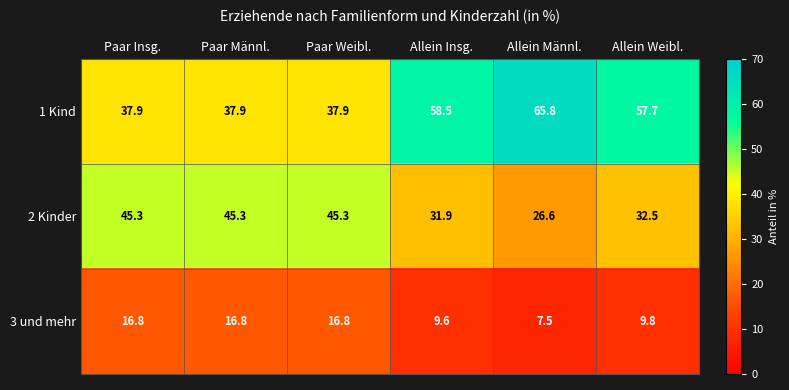

What is the difference between the highest and lowest values at Paar Männl.?

28.5